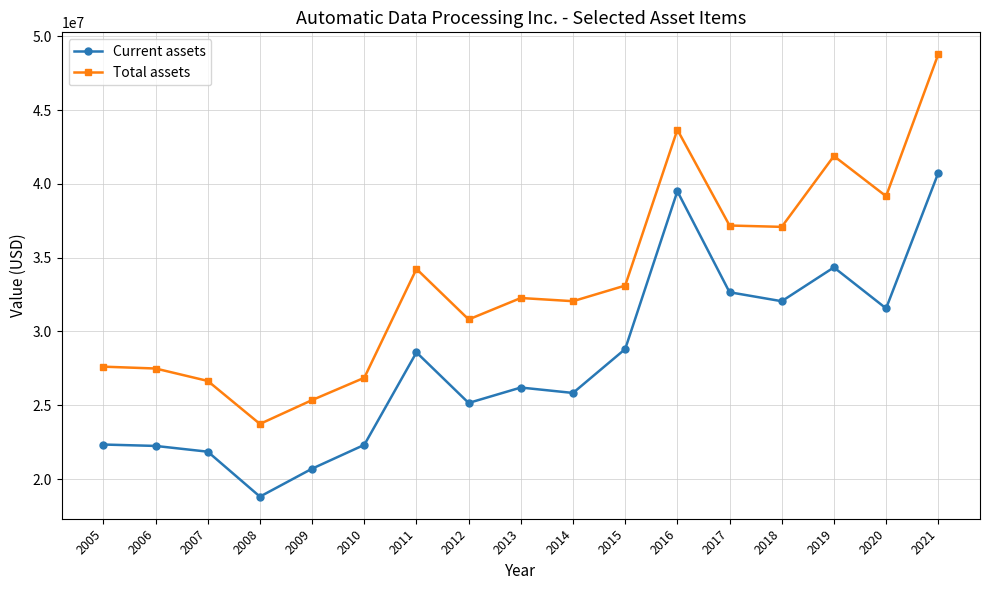

Is this an area chart (filled region under the line)?

No